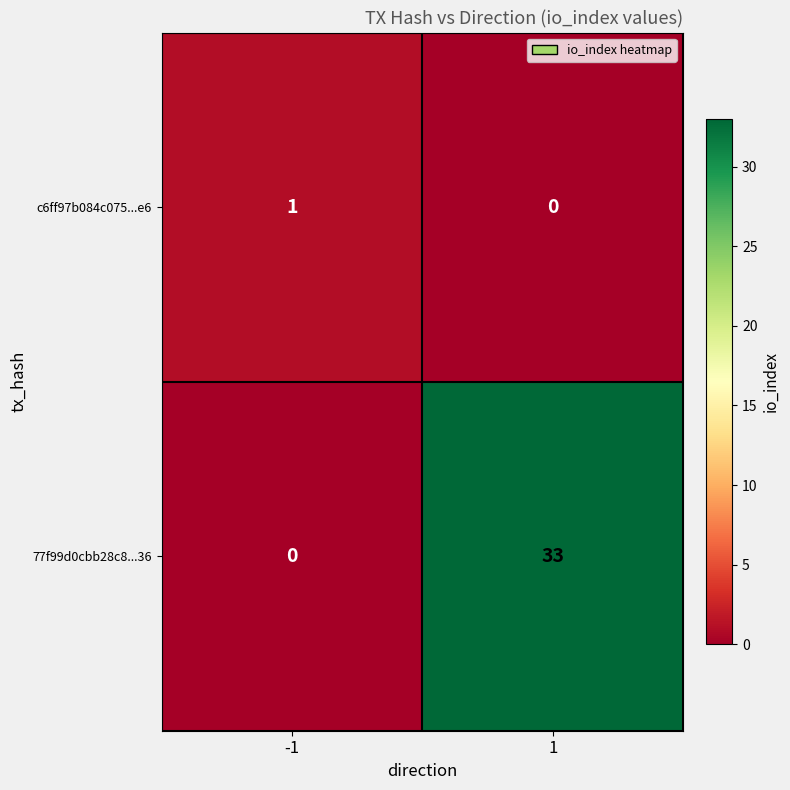

Which category has the highest value across all series?

1